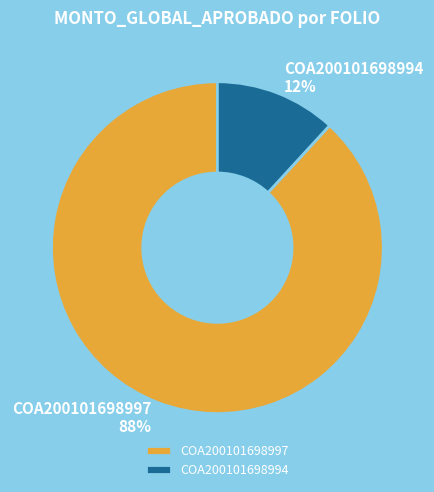

Is it true that COA200101698997 is 88% of the pie?

True